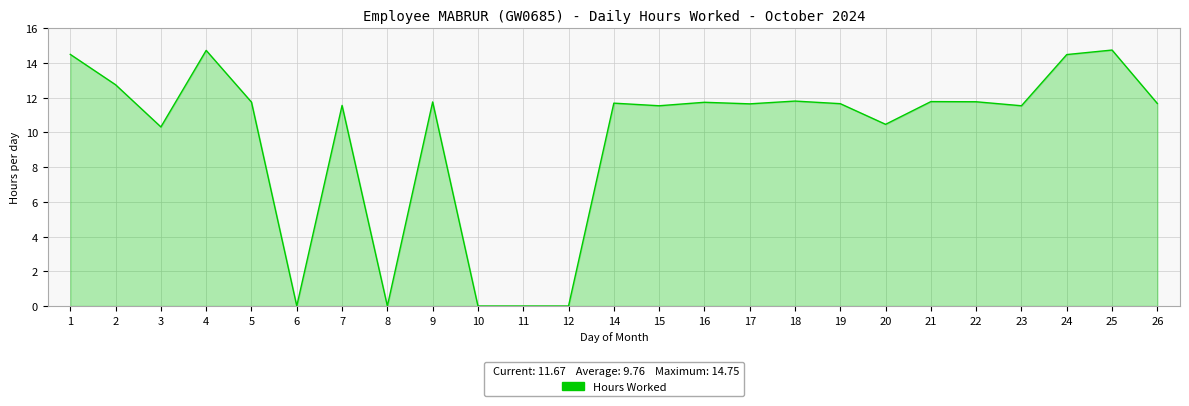

What is the change in value from 11 to 24?

+14.5